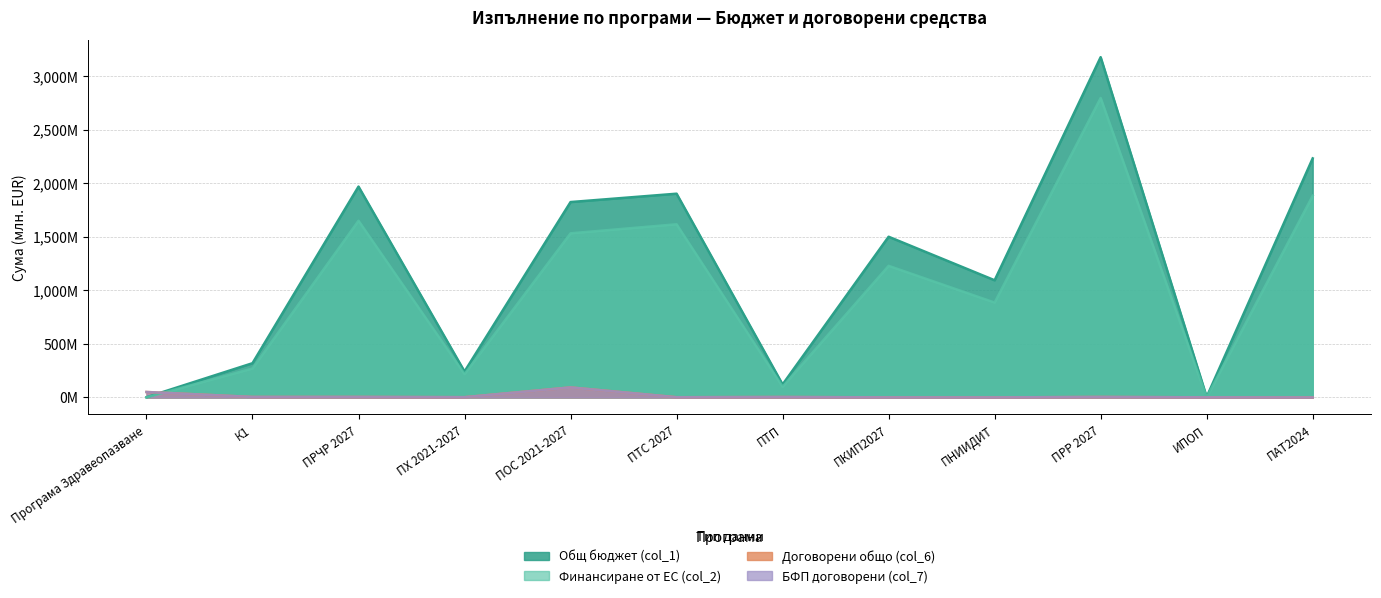

Rank the series at ПНИИДИТ from lowest to highest value.

БФП договорени (col_7), Договорени общо (col_6), Финансиране от ЕС (col_2), Общ бюджет (col_1)